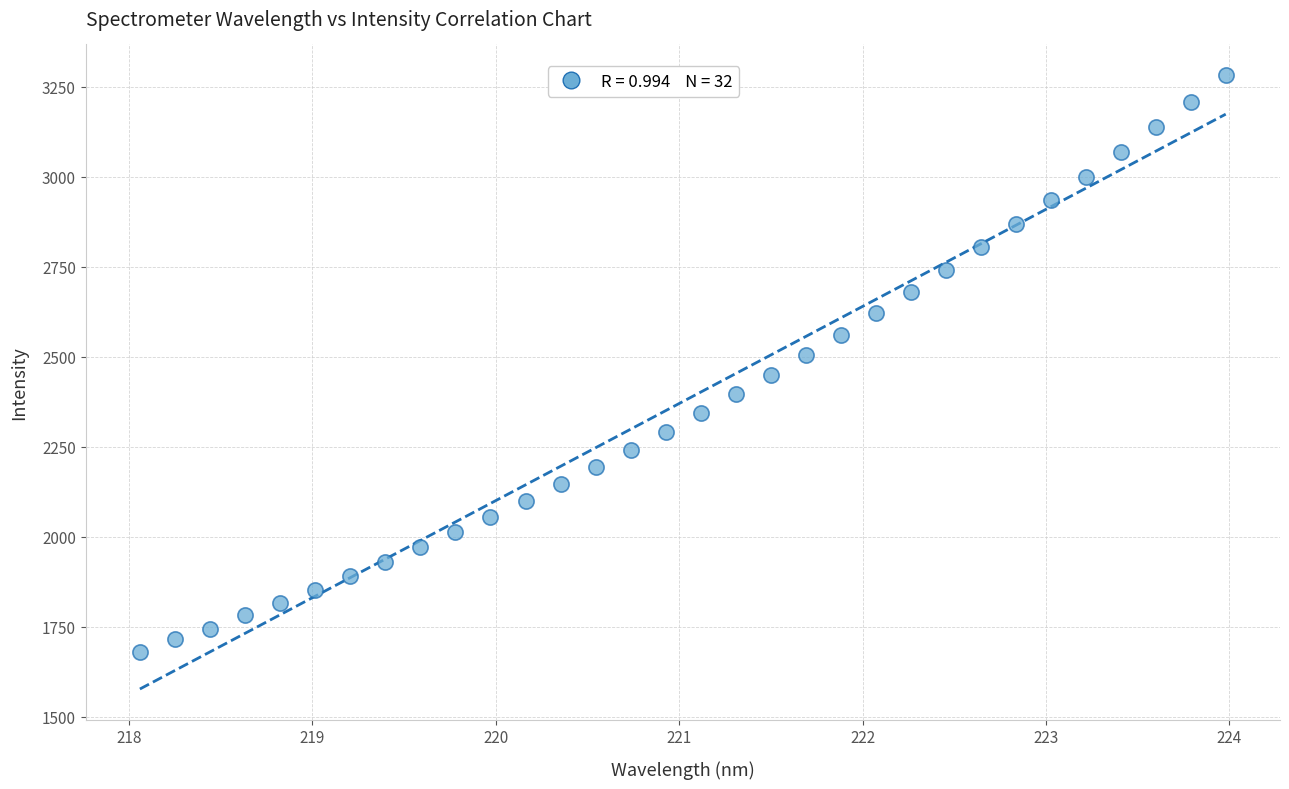

What is the range of Y values (max minus min)?

1601.4